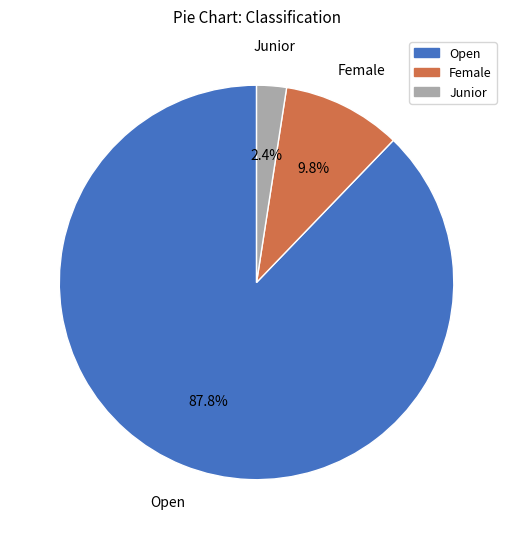

To the nearest percent, what is the difference between the Junior and Open slice percentages?

85%